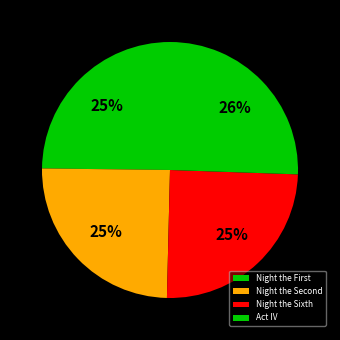

Which slice is the smallest?

Night the First